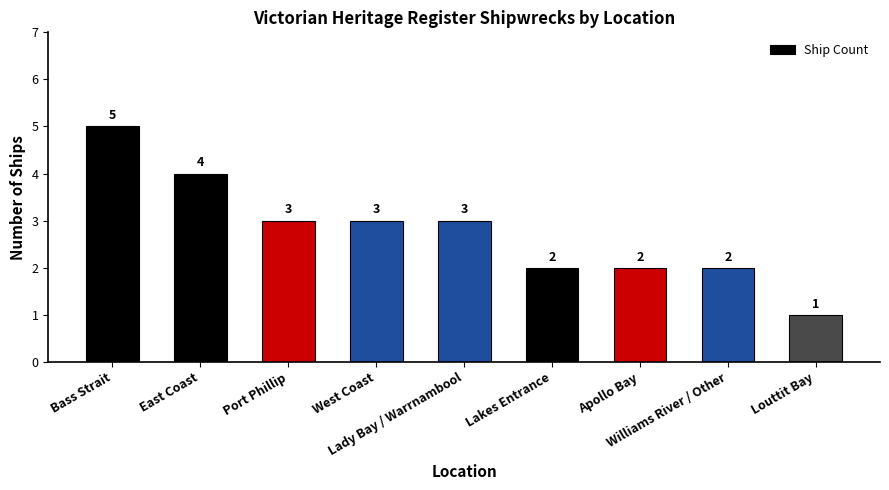

Which category has the lowest value across all series?

Louttit Bay